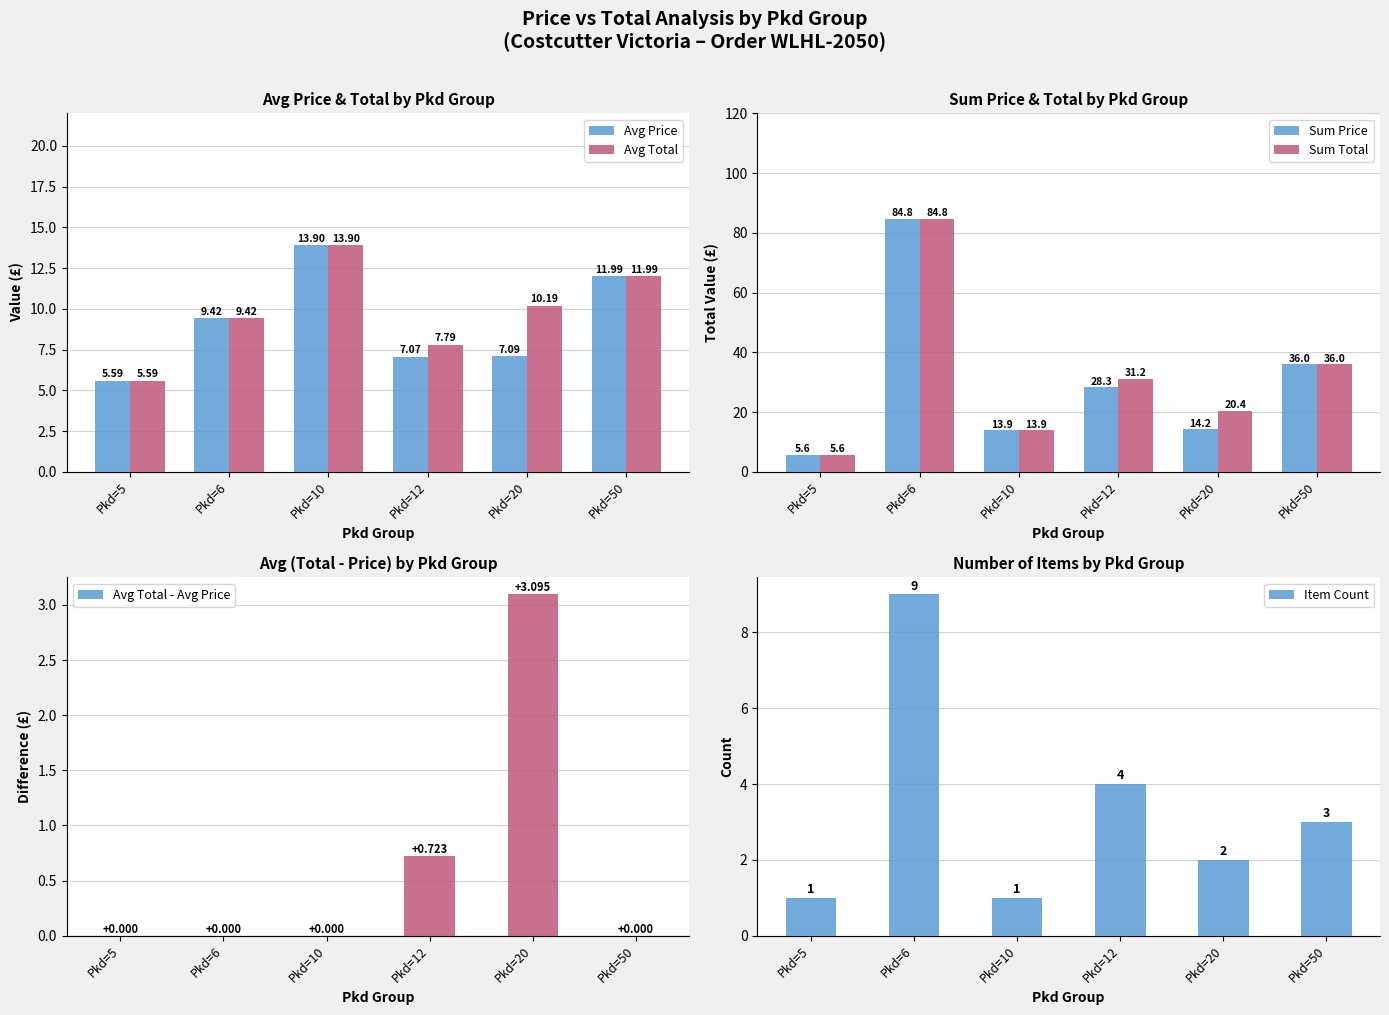

What is the value of the Sum Price bar at the 6th from the left?

36.0